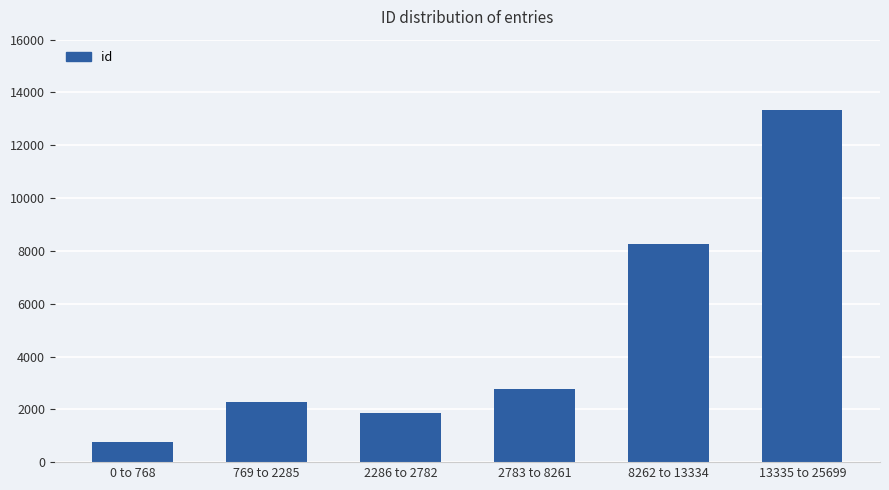

At which label is the value closest to 7051?

8262 to 13334